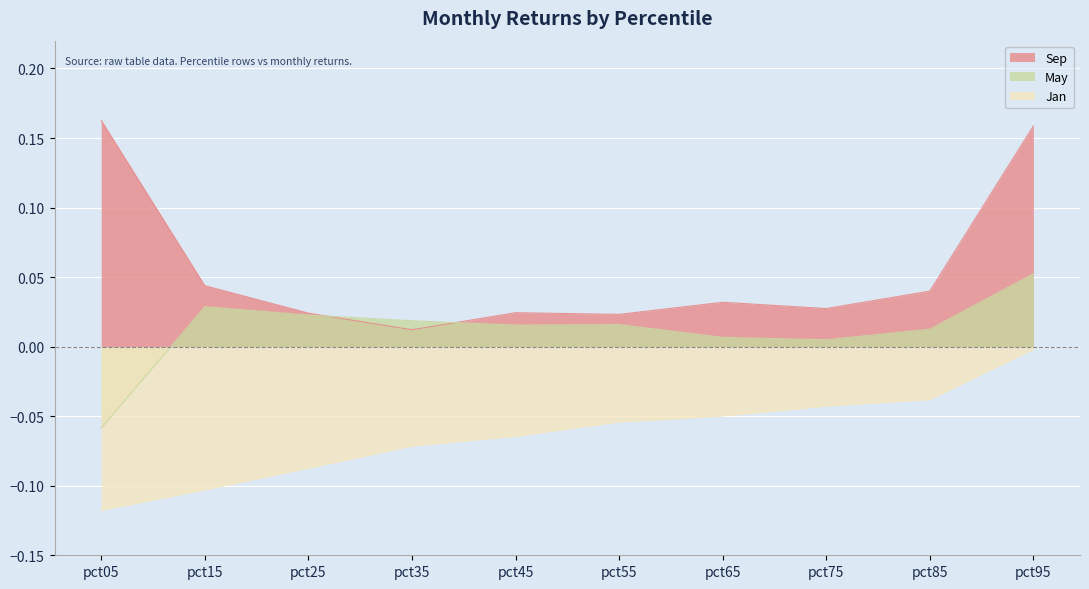

Does the chart display data point markers on the line(s)?

No